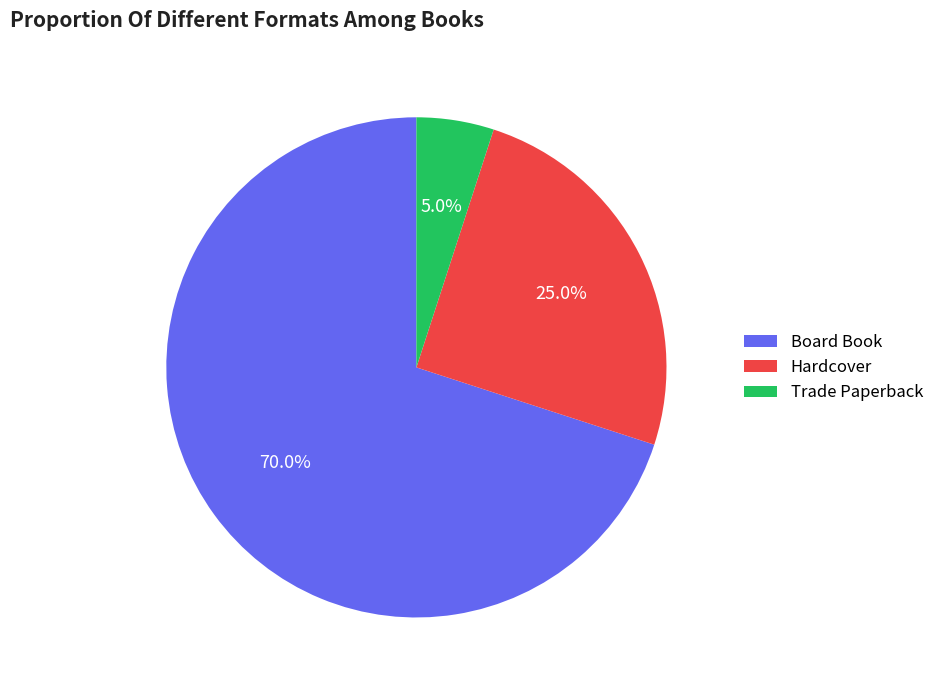

To the nearest percent, what is the difference between the largest and smallest slice percentages?

65%